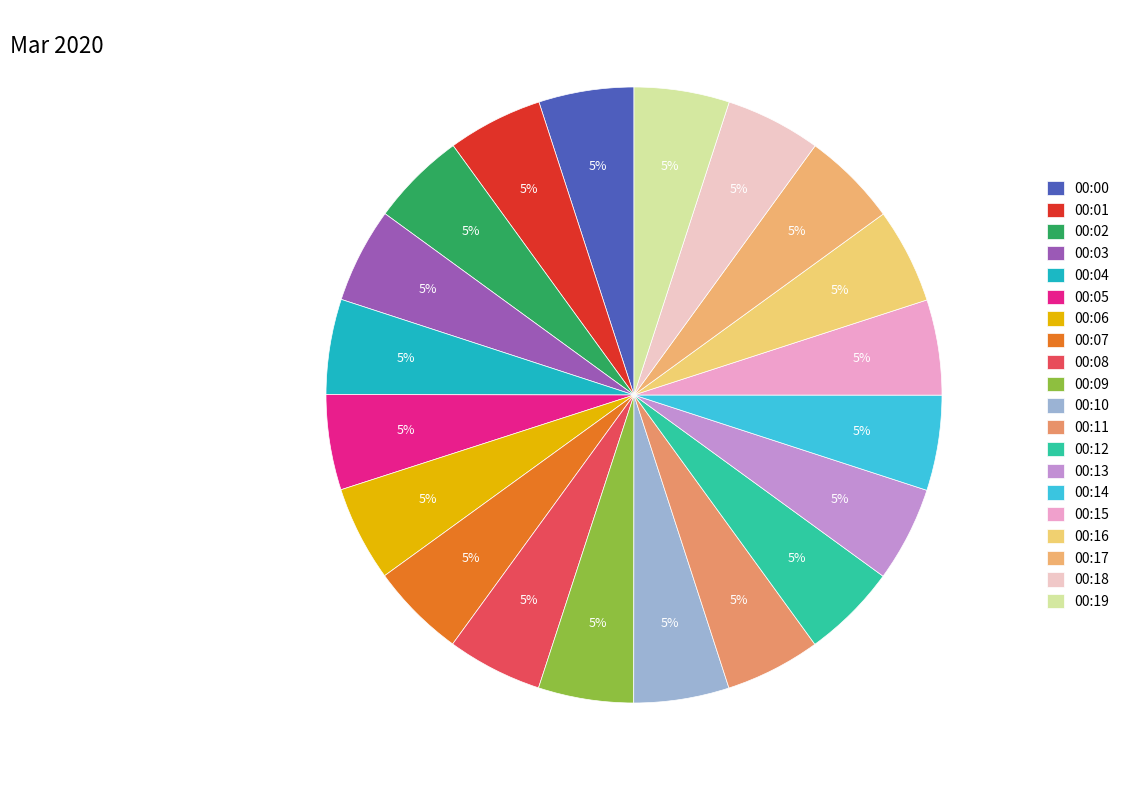

Is 00:06 the majority of the pie?

No